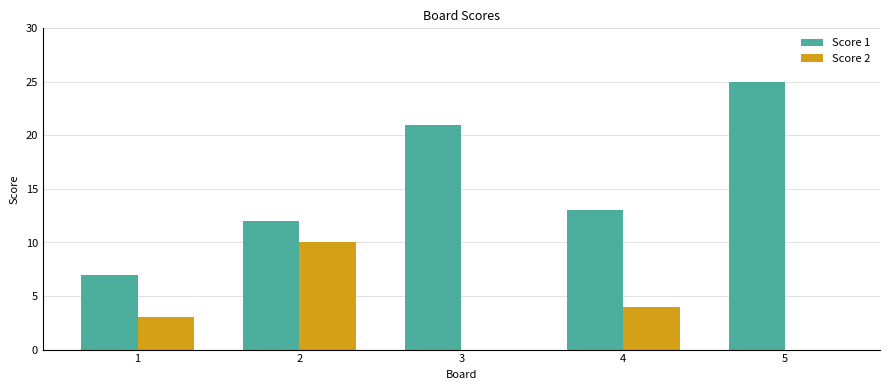

What is the highest value of the Score 1 series?

25